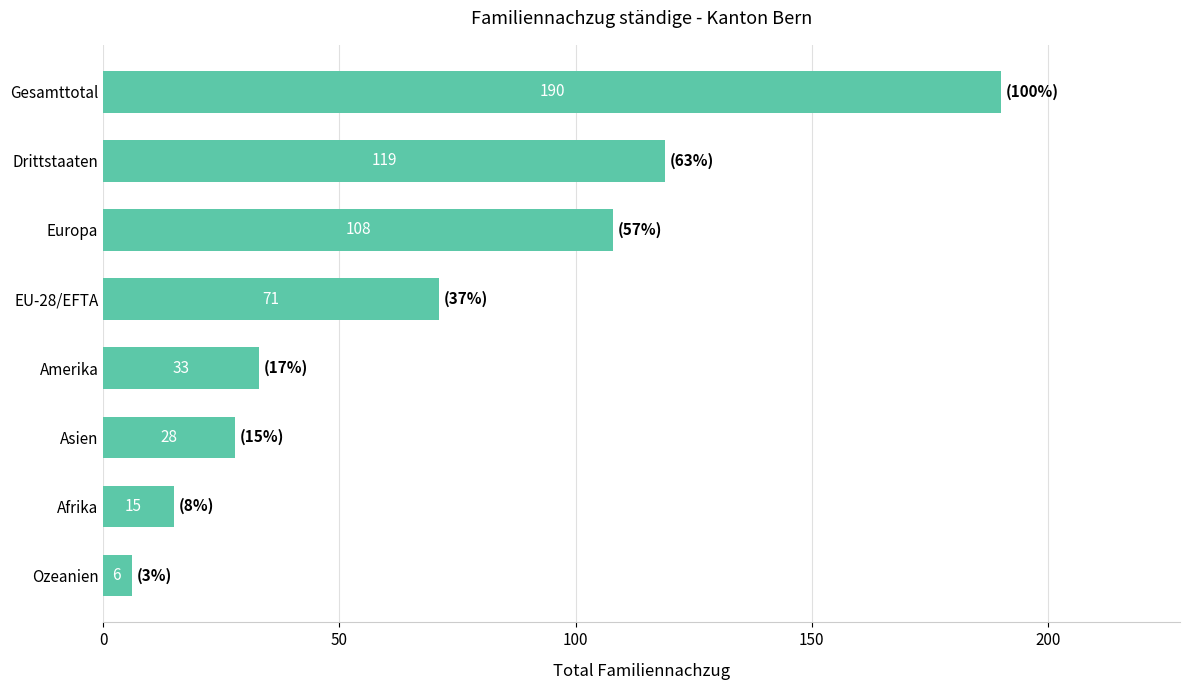

Where is the data nearest to the value 98?

Europa